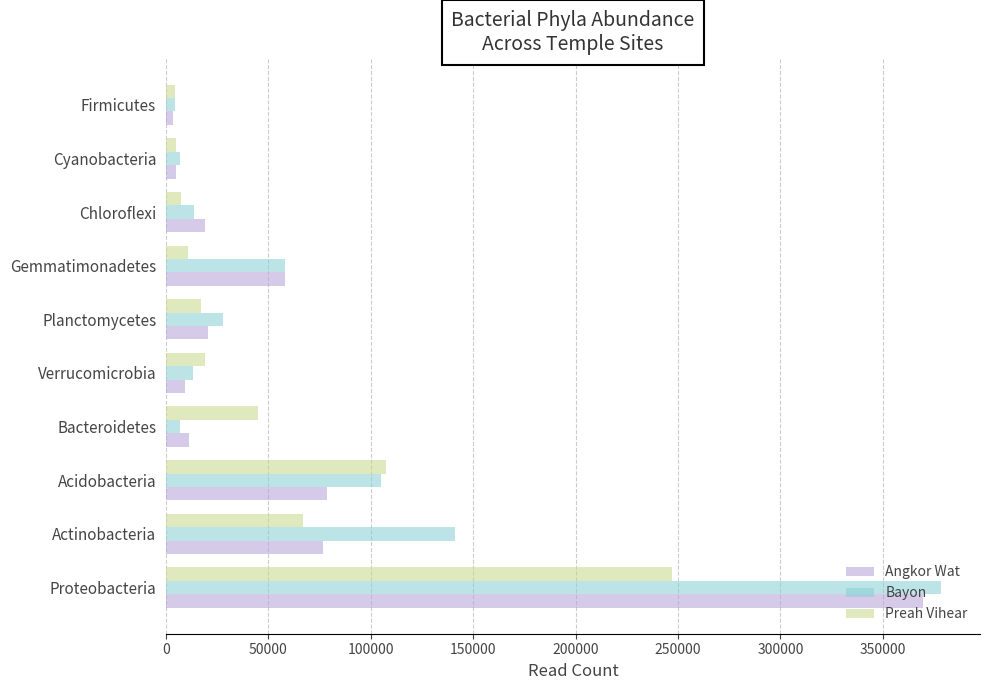

At which category is the sum across all series the highest?

Proteobacteria